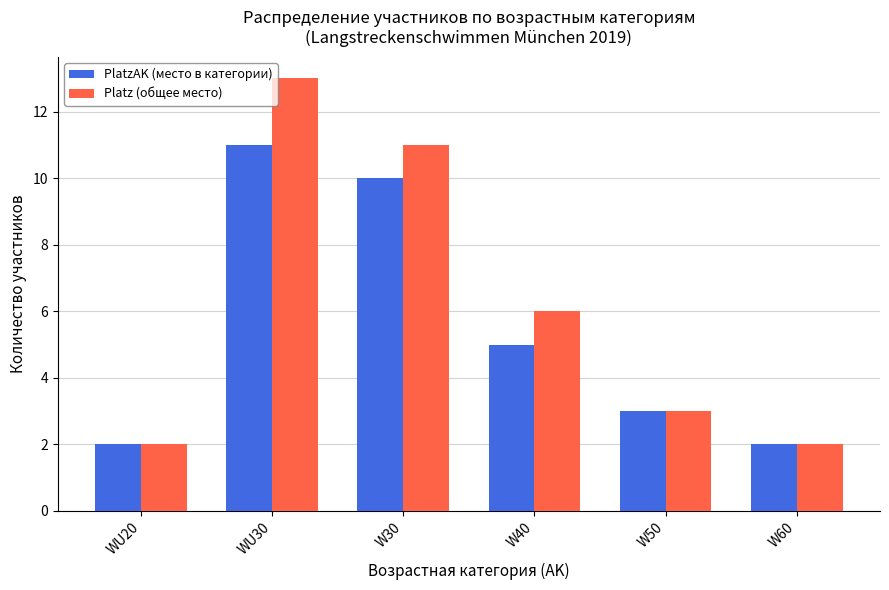

The value of PlatzAK (место в категории) at W30 is 4. True or false?

False